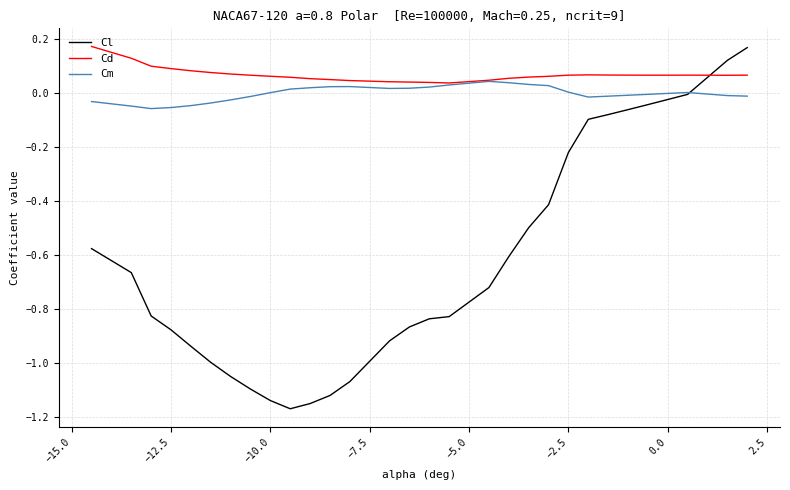

What are all the series names shown in the legend?

Cl, Cd, Cm